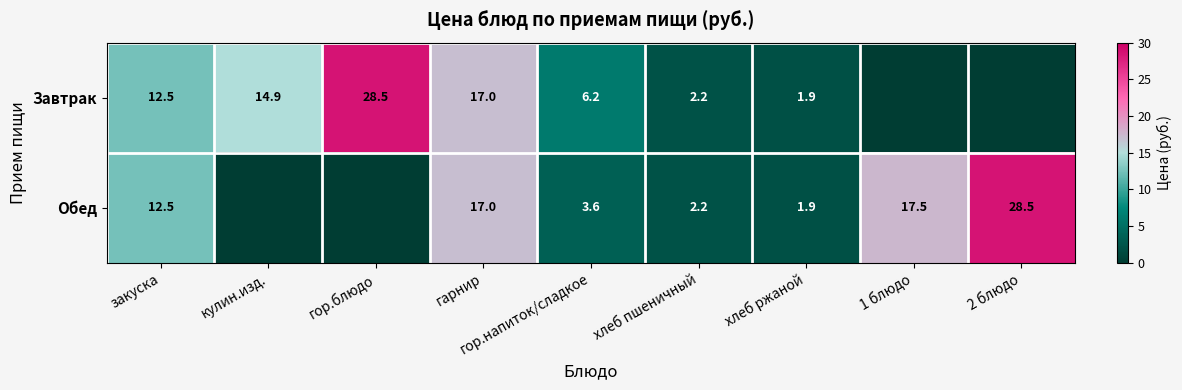

What is the sum of the Обед values at хлеб ржаной and гор.напиток/сладкое?

5.5